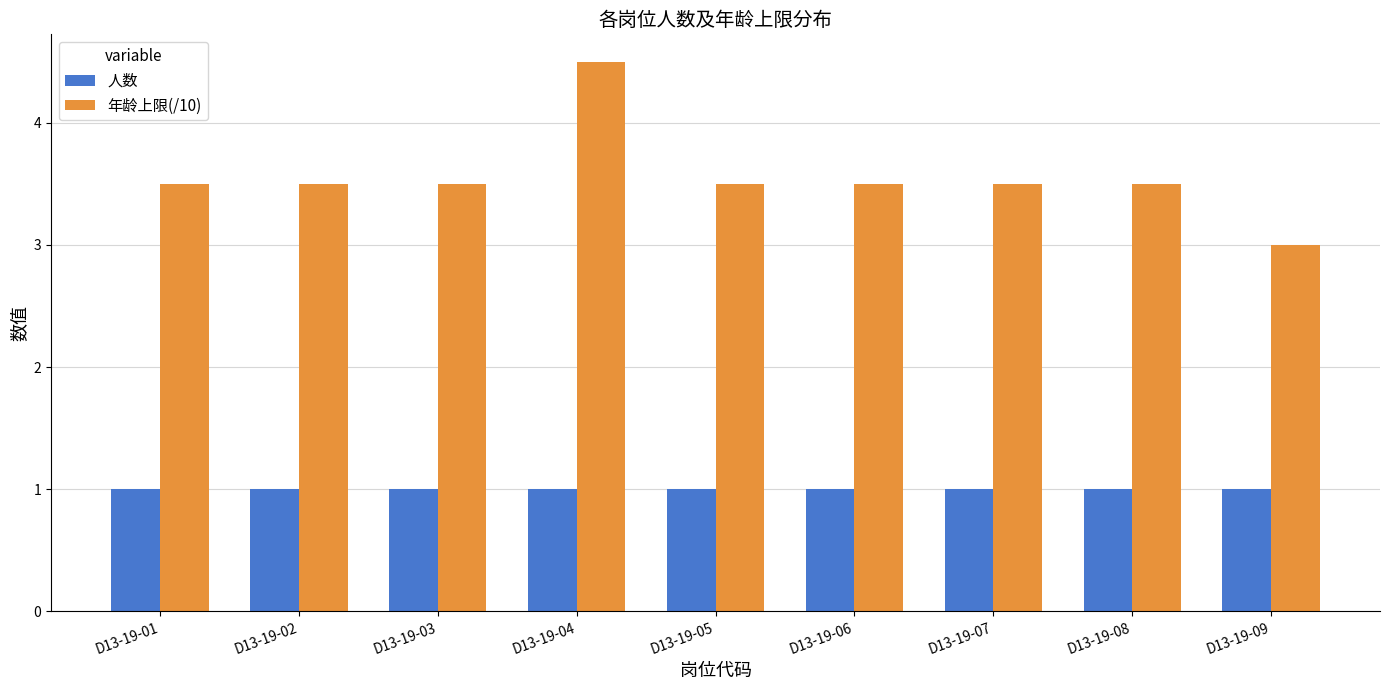

Rank the series at D13-19-07 from highest to lowest value.

年龄上限(/10), 人数